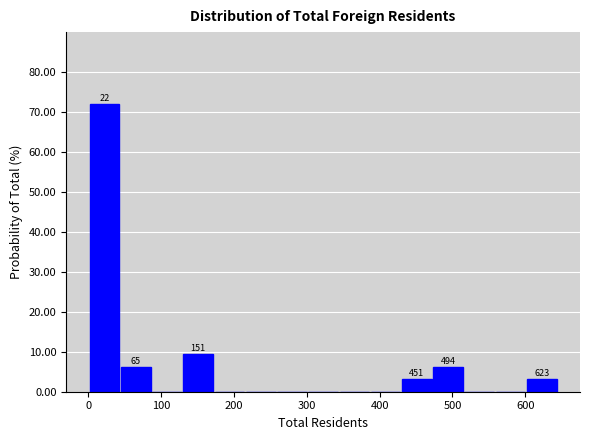

Over which range of the x-axis is the bar tallest?

0 to 40